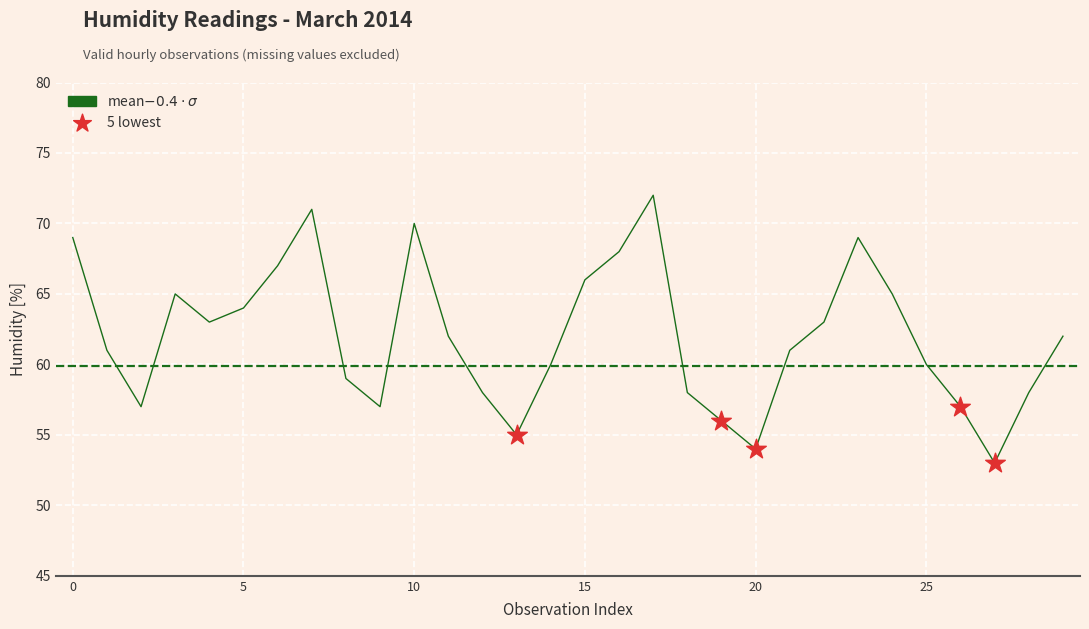

What is the change in value from 2014-03-01 10:00 to 2014-03-04 16:00?

+4